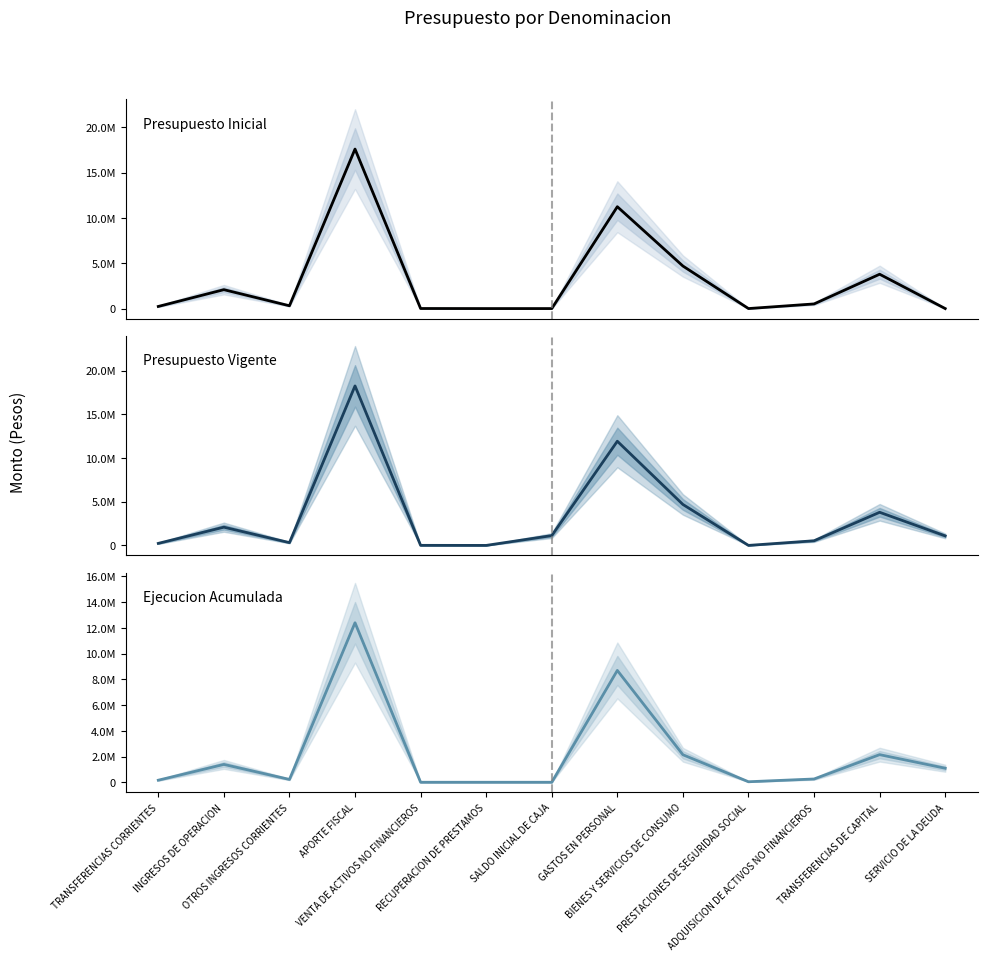

Count the number of data series in this chart.

3